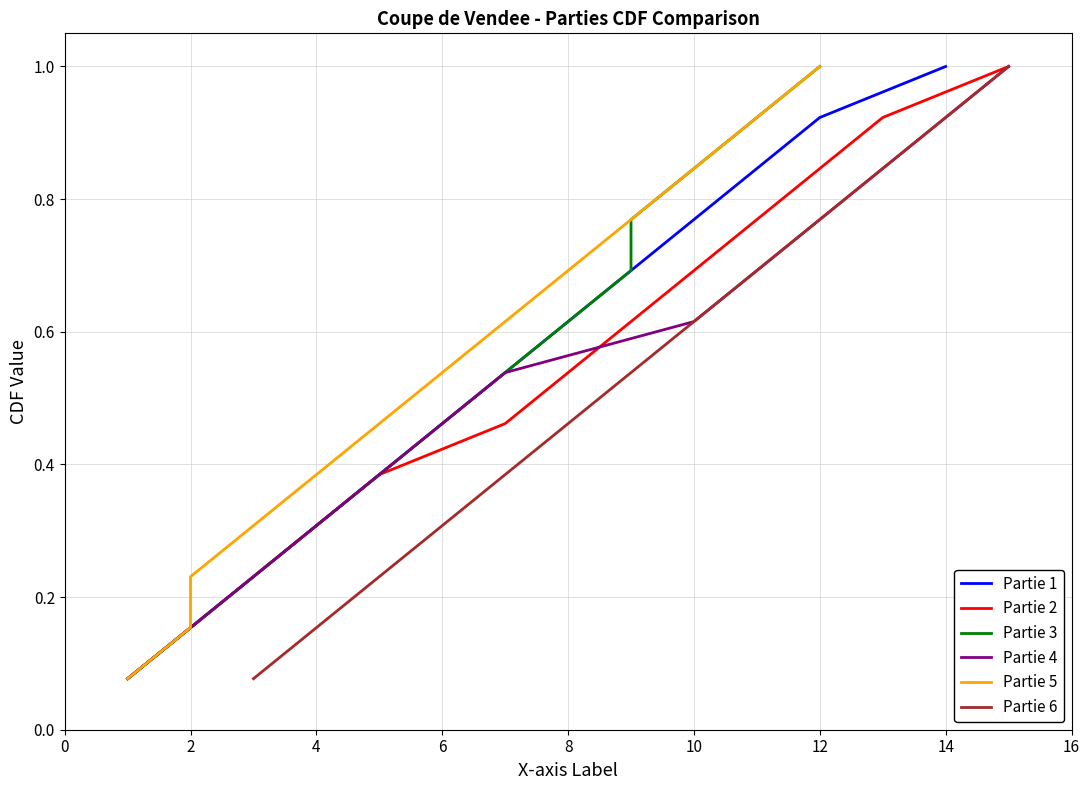

What is the difference between the maximum and minimum values in the Partie 2 series?

0.9